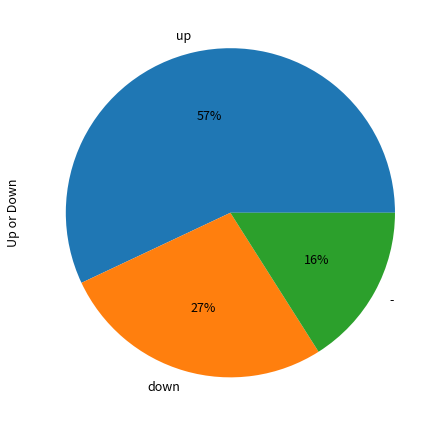

To the nearest percent, what is the difference between the largest and smallest slice percentages?

41%